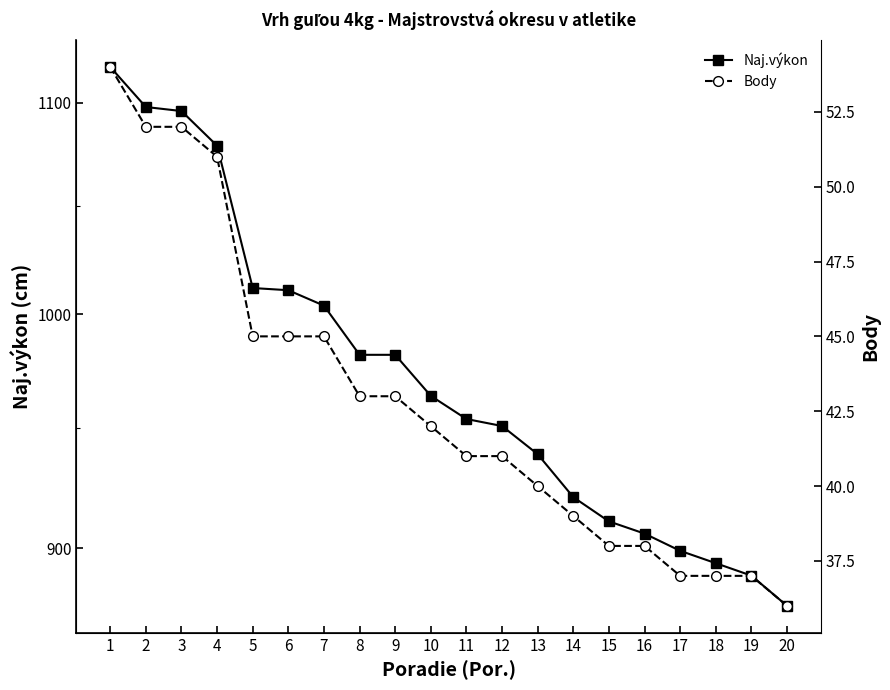

What are all the series names shown in the legend?

Naj.výkon, Body